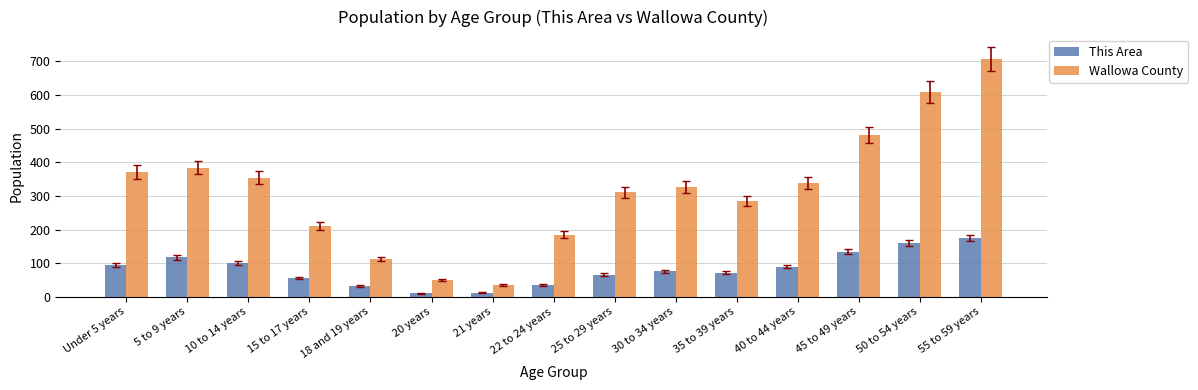

What is the minimum value for Wallowa County?

35